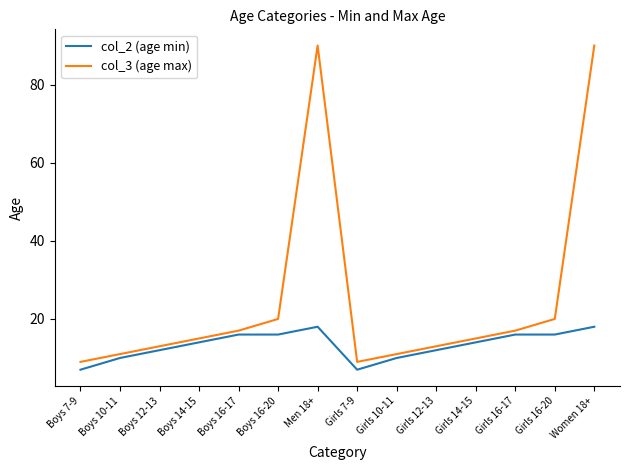

Rank the series at Girls 7-9 from lowest to highest value.

col_2 (age min), col_3 (age max)